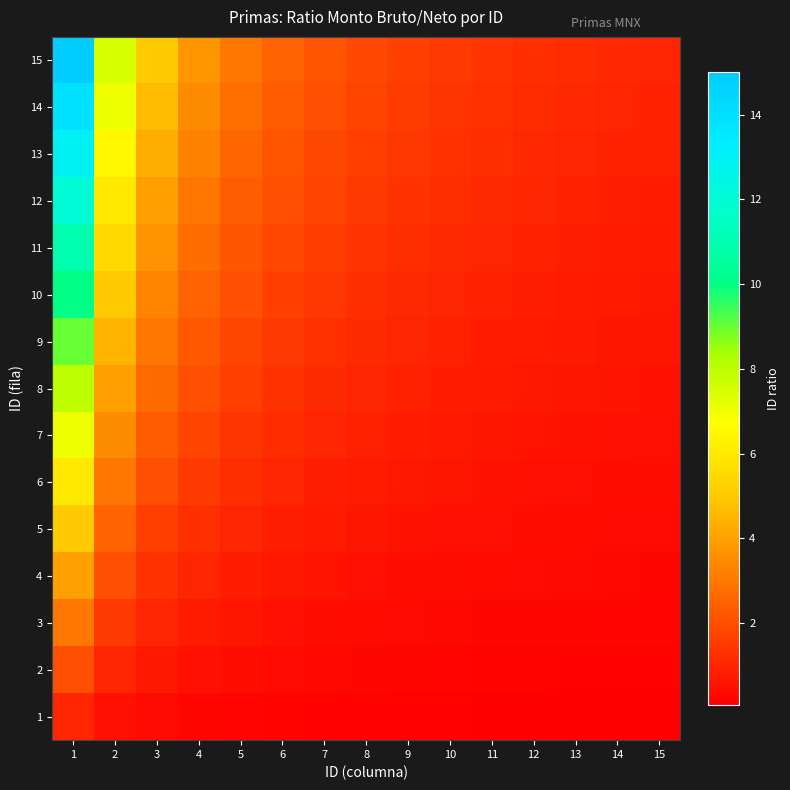

What is the total value across all series at 12?

10.0